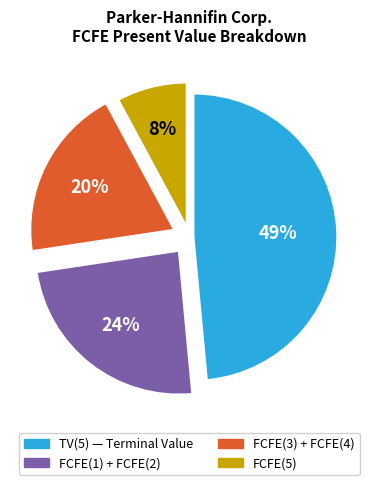

How many segments does this pie chart have?

4